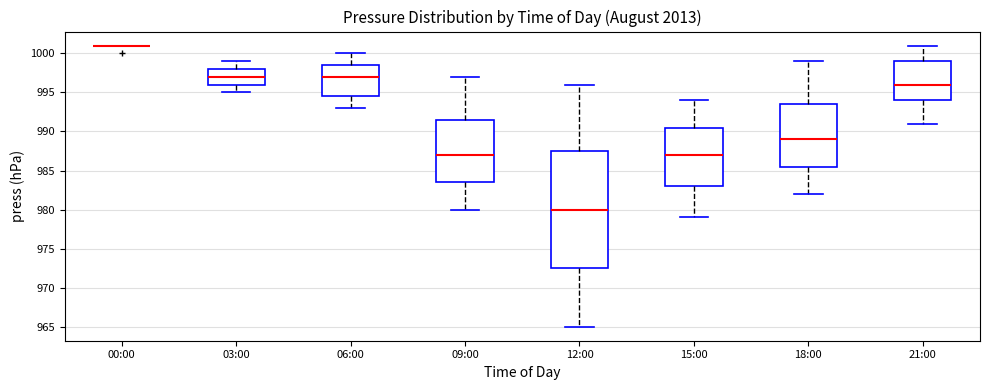

Reading left to right, transcribe this box plot: for each box, give where its median line is, the range the box spans, and where its two whiskers end, as read against the y-axis. The values are not printed on the chart, so give them approximately, as read against the axis.

00:00: box collapsed to a line at 1001.0, whiskers 1001.0 to 1001.0
03:00: median 997.0, box 996.0 to 998.0, whiskers 995.0 to 999.0
06:00: median 997.0, box 994.5 to 998.5, whiskers 993.0 to 1000.0
09:00: median 987.0, box 983.5 to 991.5, whiskers 980.0 to 997.0
12:00: median 980.0, box 972.5 to 987.5, whiskers 965.0 to 996.0
15:00: median 987.0, box 983.0 to 990.5, whiskers 979.0 to 994.0
18:00: median 989.0, box 985.5 to 993.5, whiskers 982.0 to 999.0
21:00: median 996.0, box 994.0 to 999.0, whiskers 991.0 to 1001.0